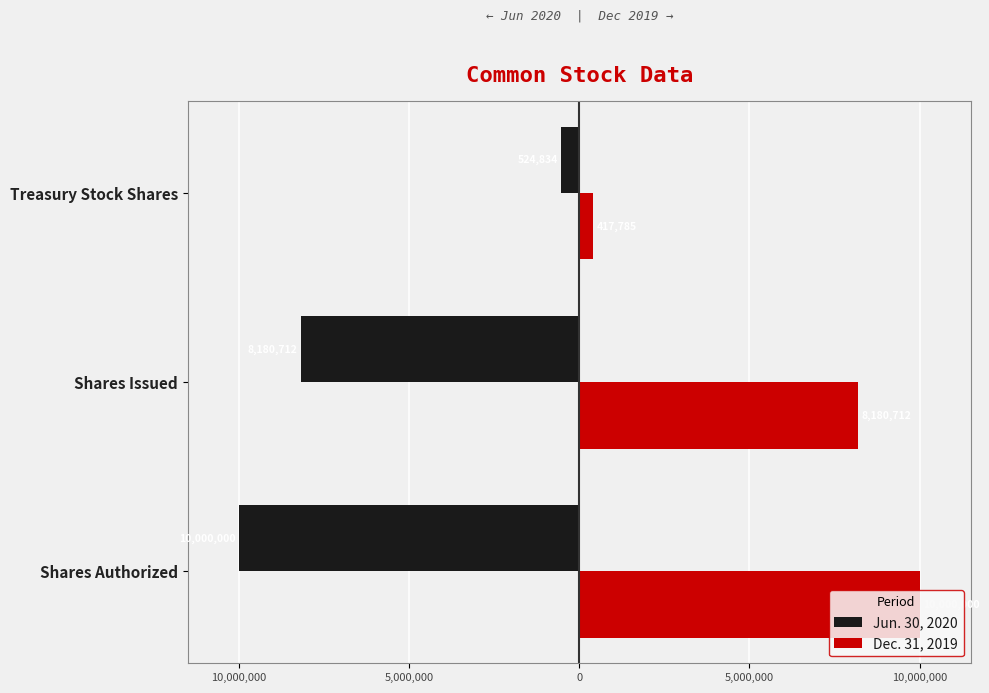

What are all the series names shown in the legend?

Jun. 30, 2020, Dec. 31, 2019